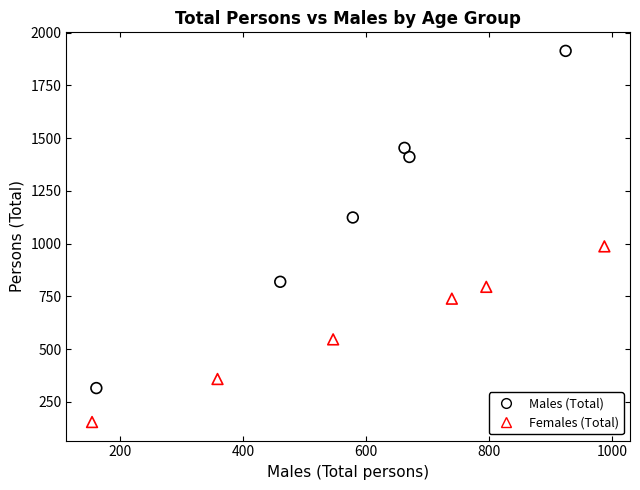

What are all the series names shown in the legend?

Males (Total), Females (Total)